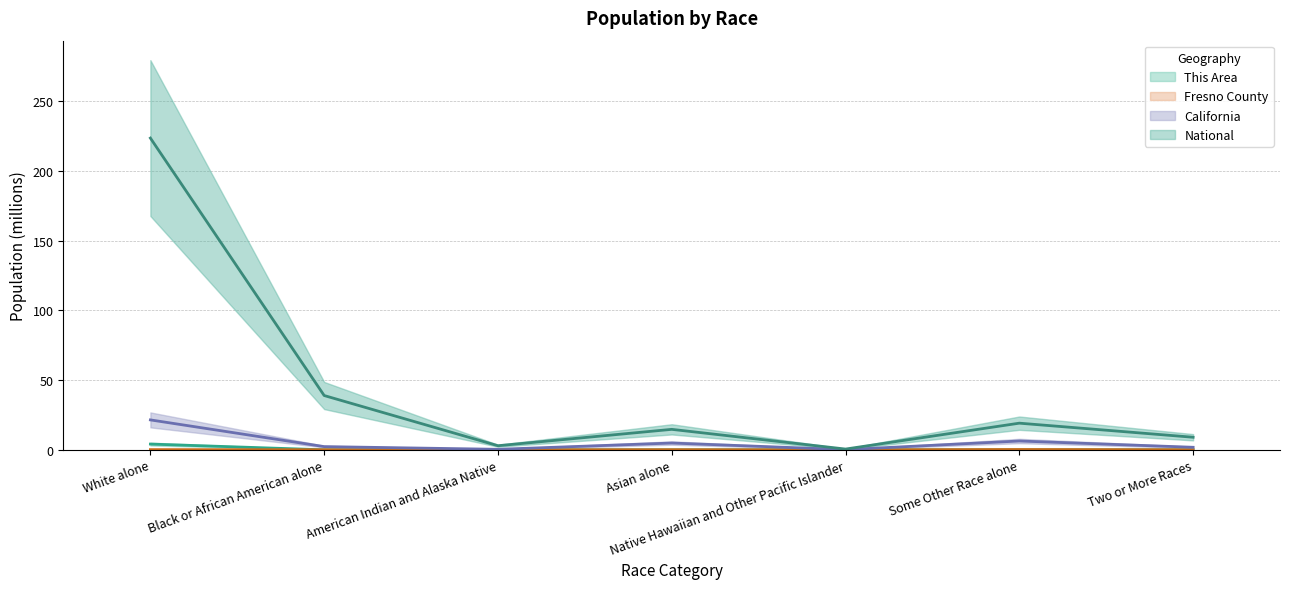

Which series has the largest total across all categories?

National